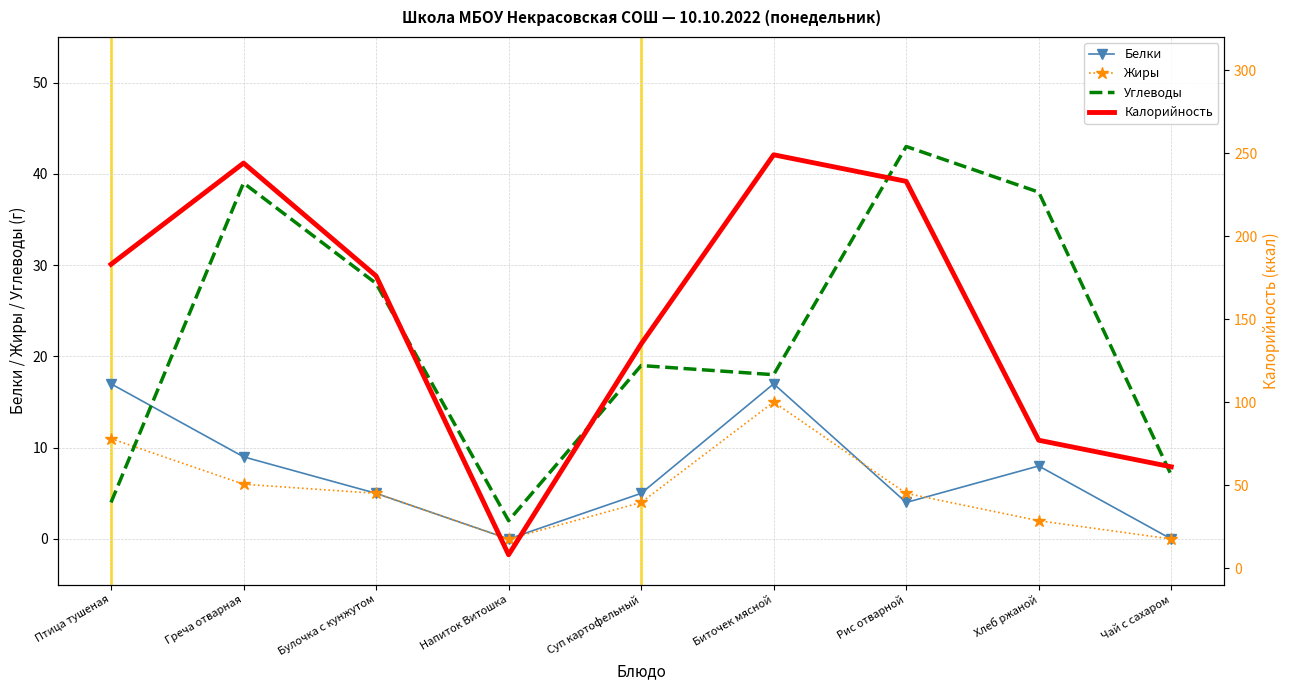

Between which two adjacent categories do Углеводы and Белки first intersect?

Птица тушеная and Греча отварная